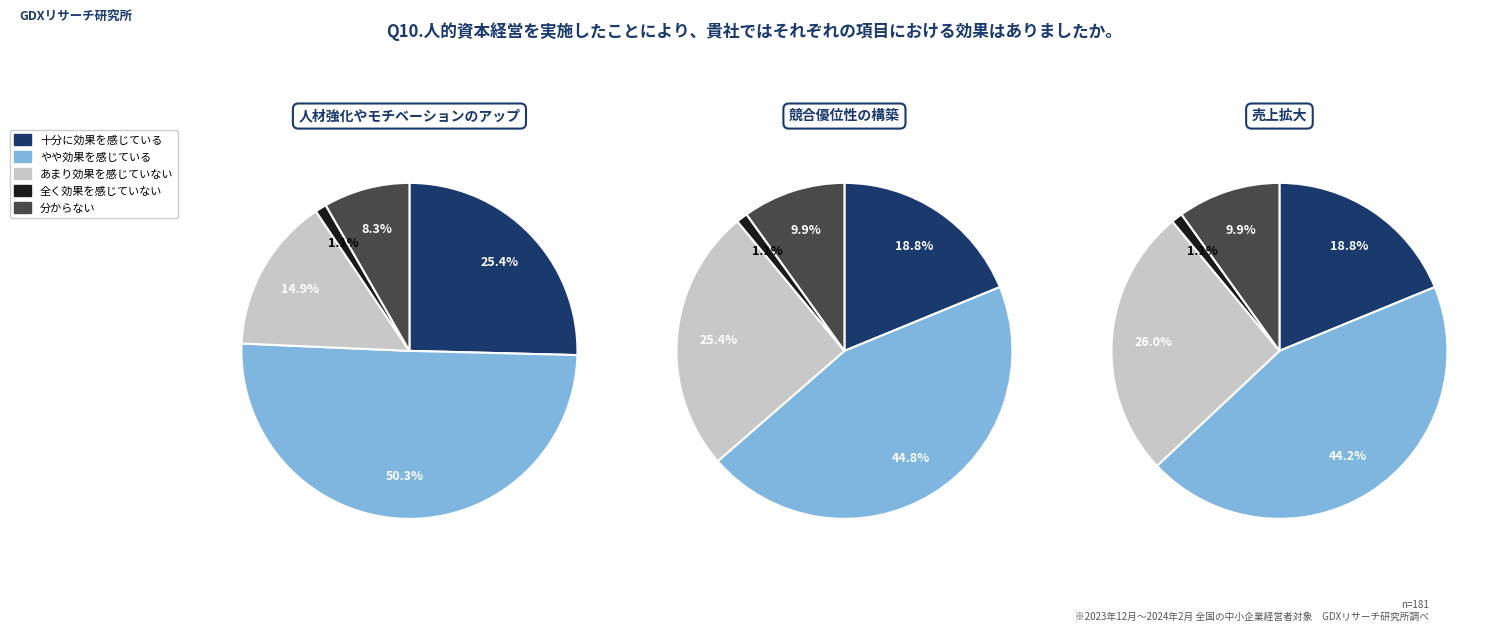

What is the change in value from 7 to 8?

-5.1